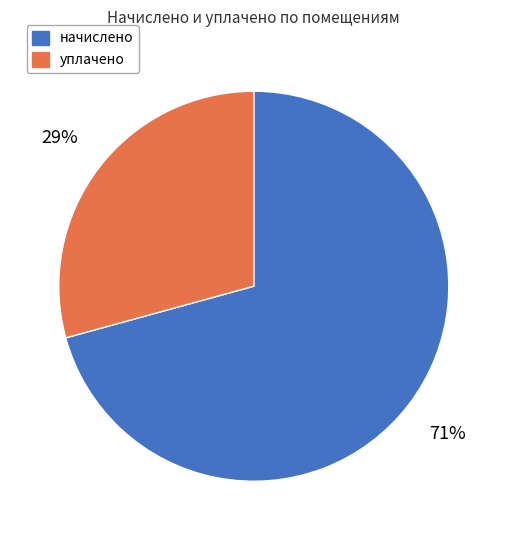

Do уплачено and начислено together represent more than half of the pie?

Yes